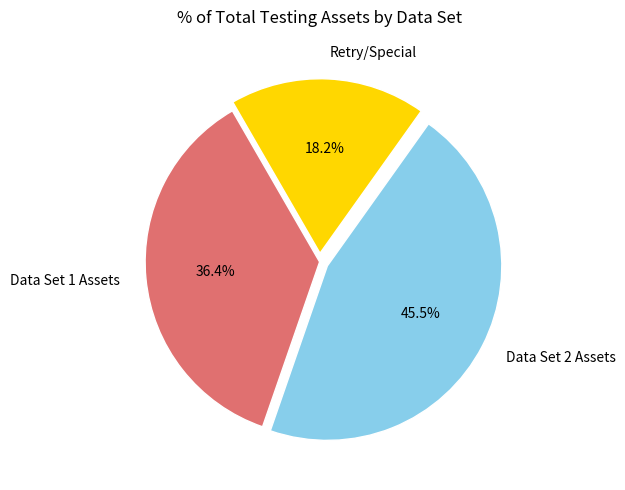

Count the number of slices in the pie.

3